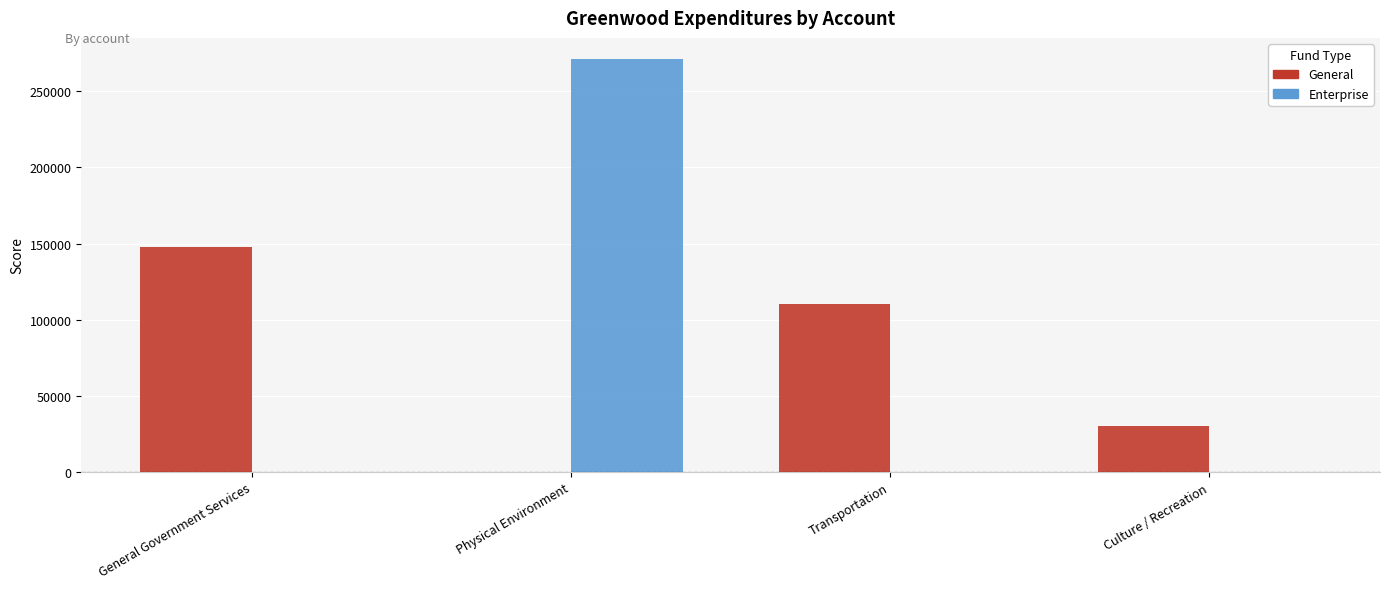

What is the average value of the General series?

72009